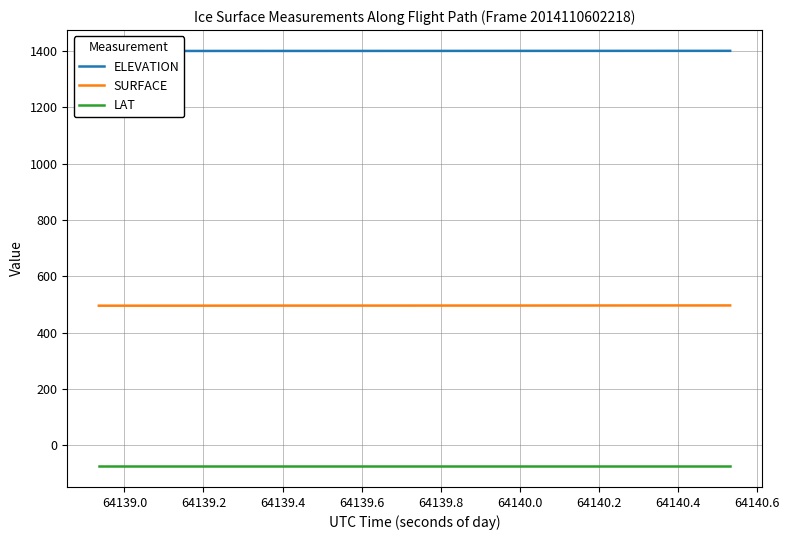

True or false: LAT and SURFACE cross at least once.

False